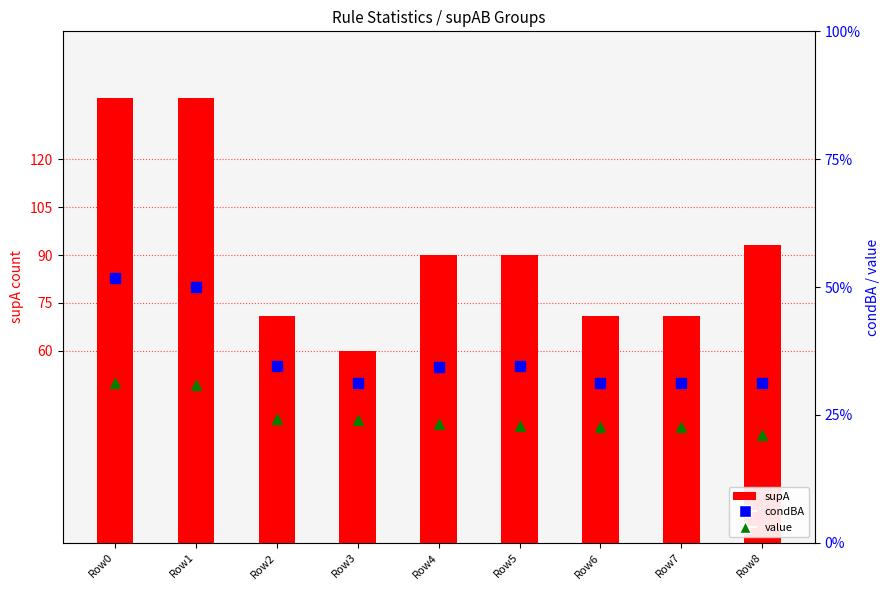

Which series reaches the minimum Y coordinate?

value